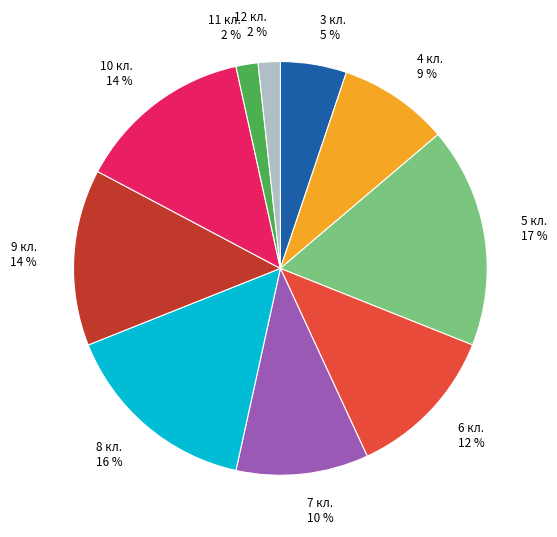

Count the number of slices in the pie.

10